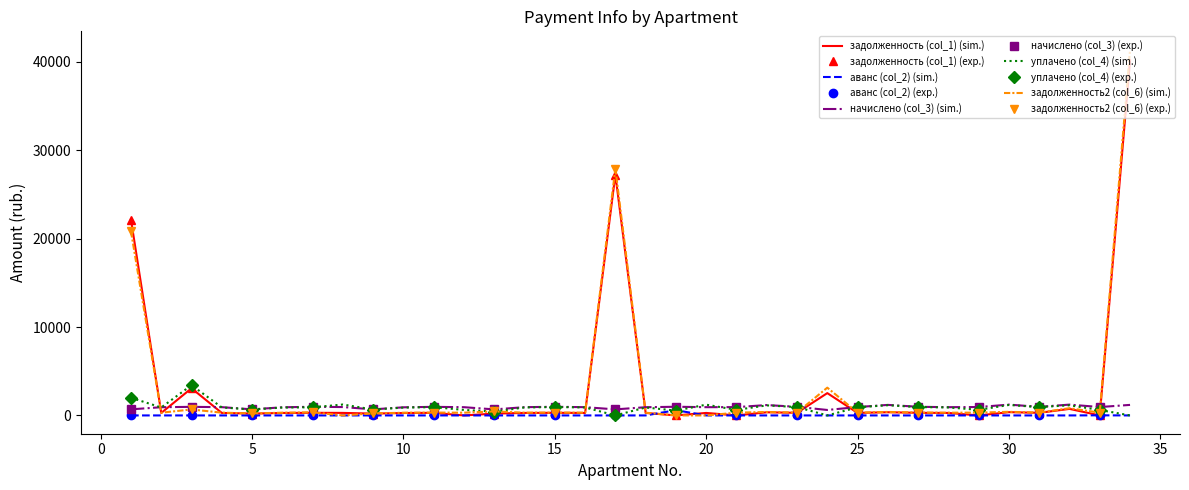

Reading left to right, list all the values displayed in this chart.

задолженность (col_1): 1=22139.8	2=281.1	3=3074.7	4=283.1	5=207.8	6=278.4	7=296.4	8=286.4	9=207.8	10=274.2	11=293.7	12=0.0	13=206.5	14=282.4	15=296.4	16=282.4	17=27237.4	18=281.1	19=0.0	20=282.4	21=0.0	22=355.0	23=294.4	24=2523.5	25=286.4	26=360.3	27=295.7	28=281.8	29=0.0	30=370.0	31=293.5	32=739.9	33=0.0	34=40185.2
аванс (col_2): 1=0.0	2=0.0	3=0.0	4=0.0	5=0.0	6=0.0	7=0.0	8=0.0	9=0.0	10=0.0	11=0.0	12=0.0	13=0.0	14=0.0	15=0.0	16=0.0	17=0.0	18=0.0	19=594.1	20=0.0	21=0.0	22=0.0	23=0.0	24=0.0	25=0.0	26=0.0	27=0.0	28=0.0	29=0.0	30=0.0	31=0.0	32=0.0	33=12.9	34=0.0
начислено (col_3): 1=689.2	2=929.2	3=971.1	4=935.9	5=687.0	6=920.4	7=979.9	8=946.9	9=687.0	10=918.2	11=971.1	12=931.4	13=682.6	14=933.7	15=979.9	16=933.7	17=684.8	18=929.2	19=982.1	20=933.7	21=940.3	22=1173.7	23=973.3	24=618.0	25=946.9	26=1191.3	27=977.7	28=933.7	29=949.0	30=1223.2	31=971.1	32=1223.2	33=949.0	34=1191.3
уплачено (col_4): 1=2000.0	2=900.5	3=3424.9	4=907.0	5=665.8	6=892.0	7=919.4	8=1233.2	9=665.8	10=886.3	11=941.1	12=621.0	13=434.0	14=904.8	15=949.6	16=904.8	17=0.0	18=900.5	19=547.0	20=1216.0	21=626.8	22=1137.4	23=943.2	24=0.0	25=918.0	26=1154.5	27=947.5	28=904.2	29=632.7	30=1185.4	31=941.2	32=1147.7	33=619.8	34=0.0
задолженность2 (col_6): 1=20829.0	2=309.8	3=676.5	4=311.9	5=229.0	6=306.8	7=356.9	8=0.0	9=229.0	10=306.1	11=323.7	12=310.5	13=455.1	14=311.2	15=326.6	16=311.2	17=27922.2	18=309.8	19=0.0	20=0.0	21=313.4	22=391.2	23=324.4	24=3141.5	25=315.2	26=397.1	27=325.9	28=311.2	29=316.4	30=407.7	31=323.4	32=815.5	33=316.4	34=41376.5